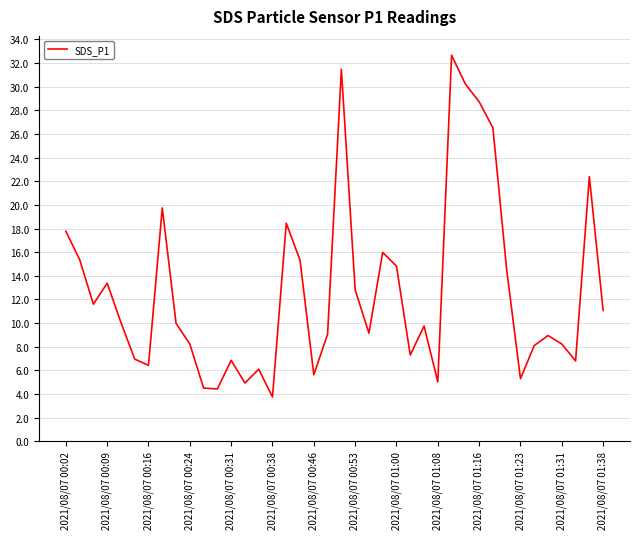

What is the difference between the maximum and minimum values?

28.9